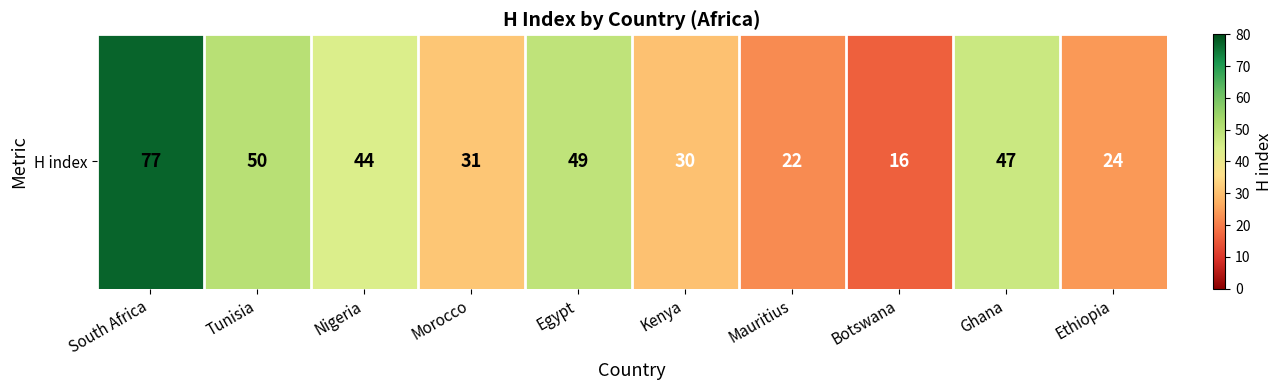

Which label corresponds to the smallest value in the chart?

Botswana